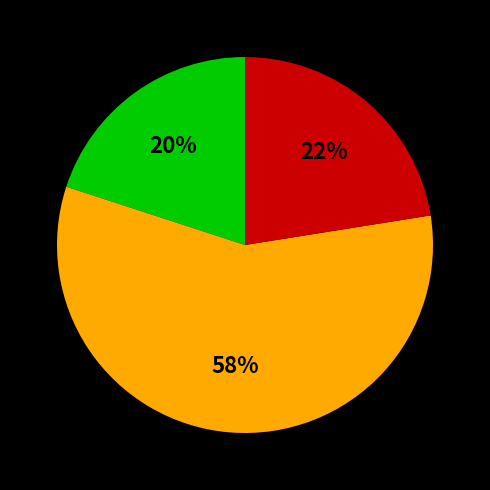

Is there a majority slice in this chart?

Yes